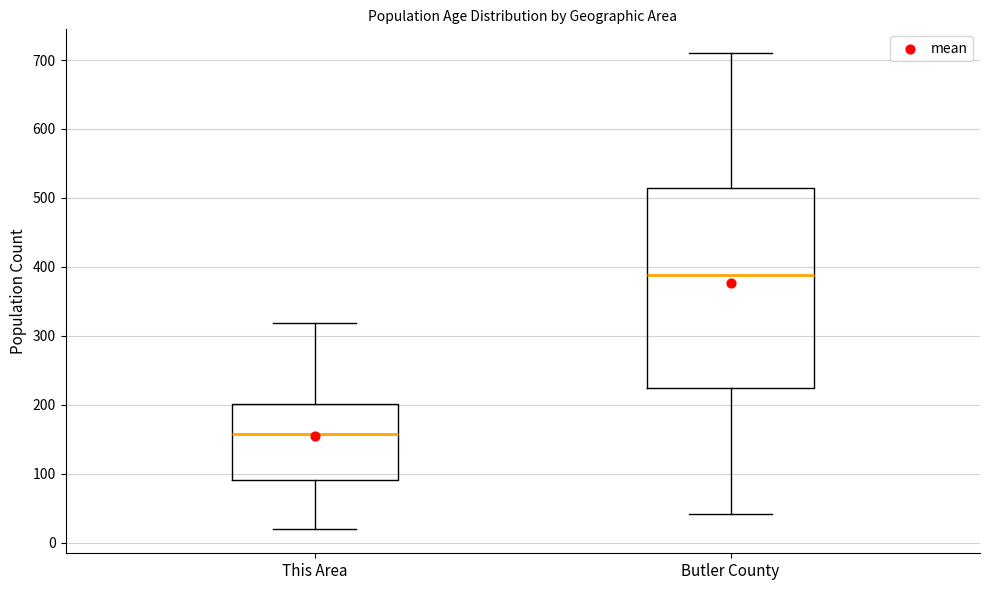

Reading left to right, read every box against the y-axis: the position of its median line, the range the box covers, and the ends of its whiskers. The values are not printed on the chart, so give them approximately, as read against the axis.

This Area: median 160, box 90 to 200, whiskers 20 to 320
Butler County: median 390, box 220 to 510, whiskers 40 to 710